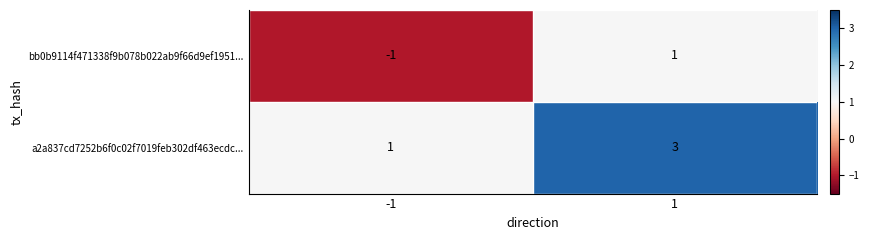

At how many categories does at least one series exceed 0?

2